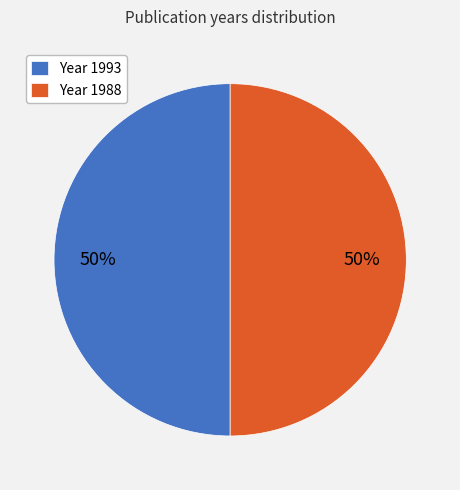

Approximately how many times larger is the value at Year 1988 compared to Year 1993?

1.0